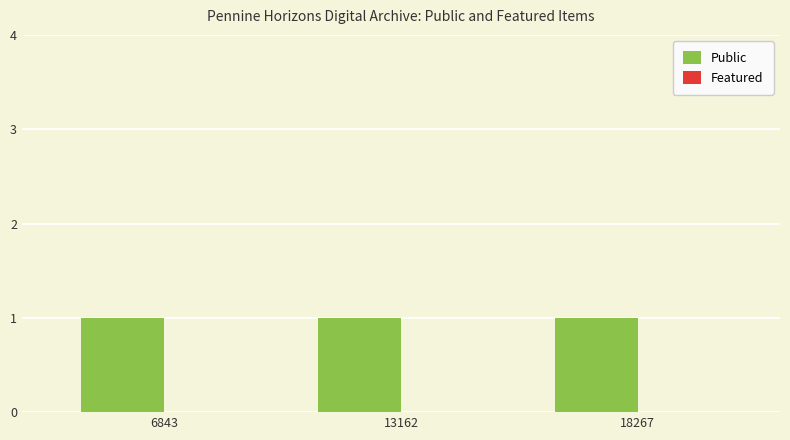

Rank the categories by Public value from lowest to highest.

6843, 13162, 18267